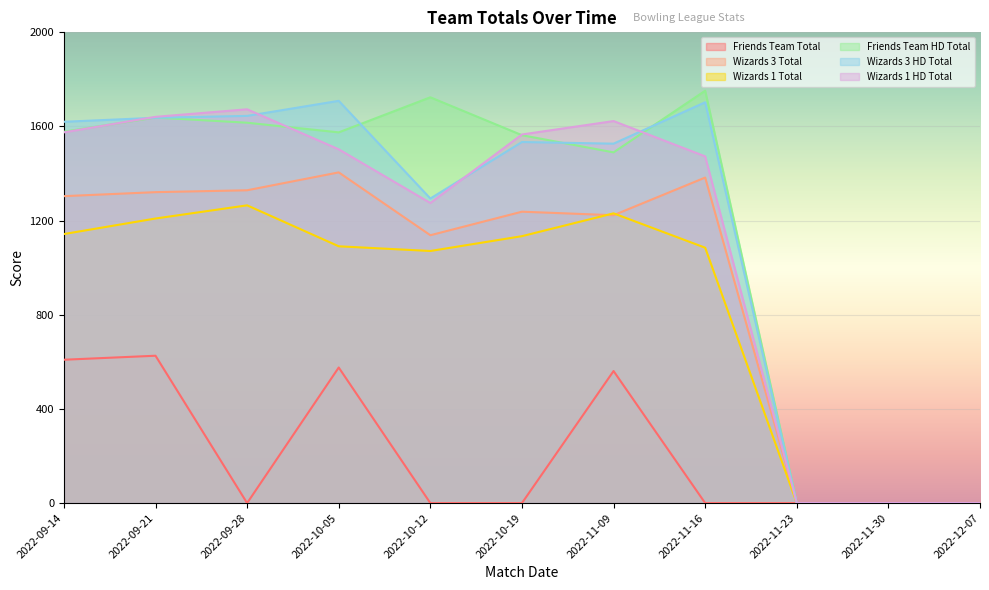

Where does the Wizards 3 Total series first go above 1238?

2022-09-14